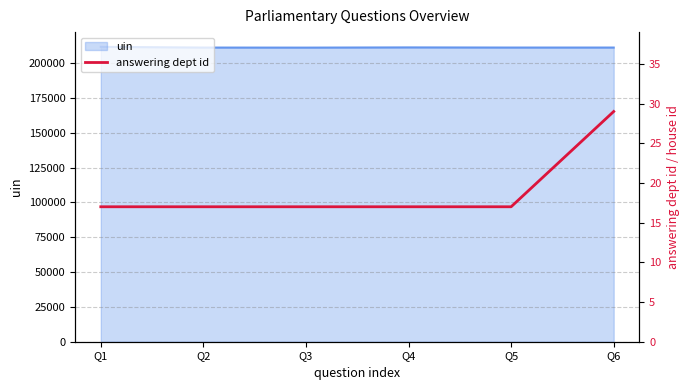

What value does the data have at Q6, to the nearest 5?

30